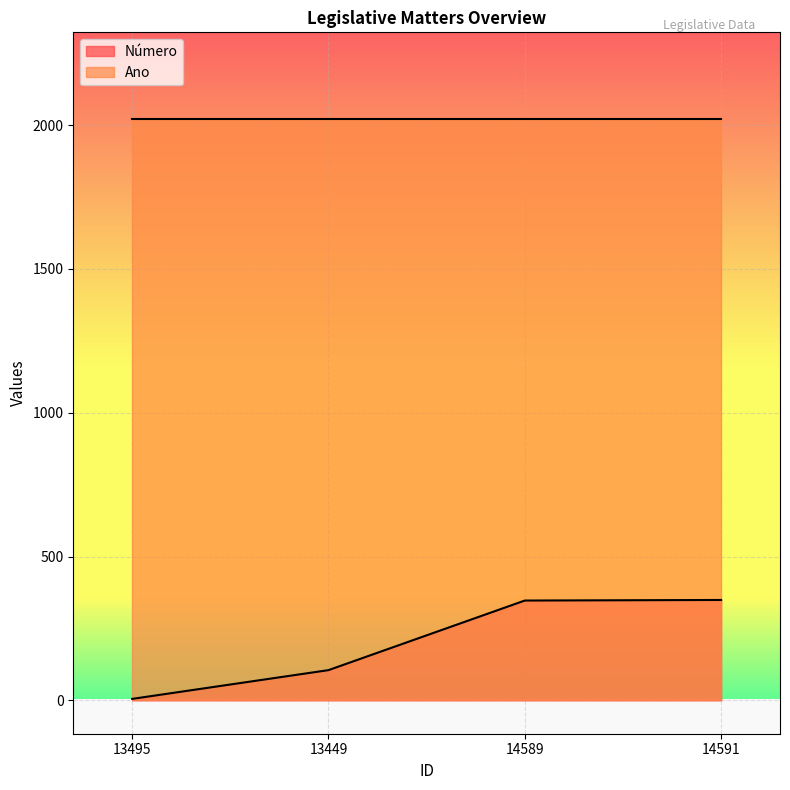

What is the ratio of the value at 14589 to the value at 14591?

1.0